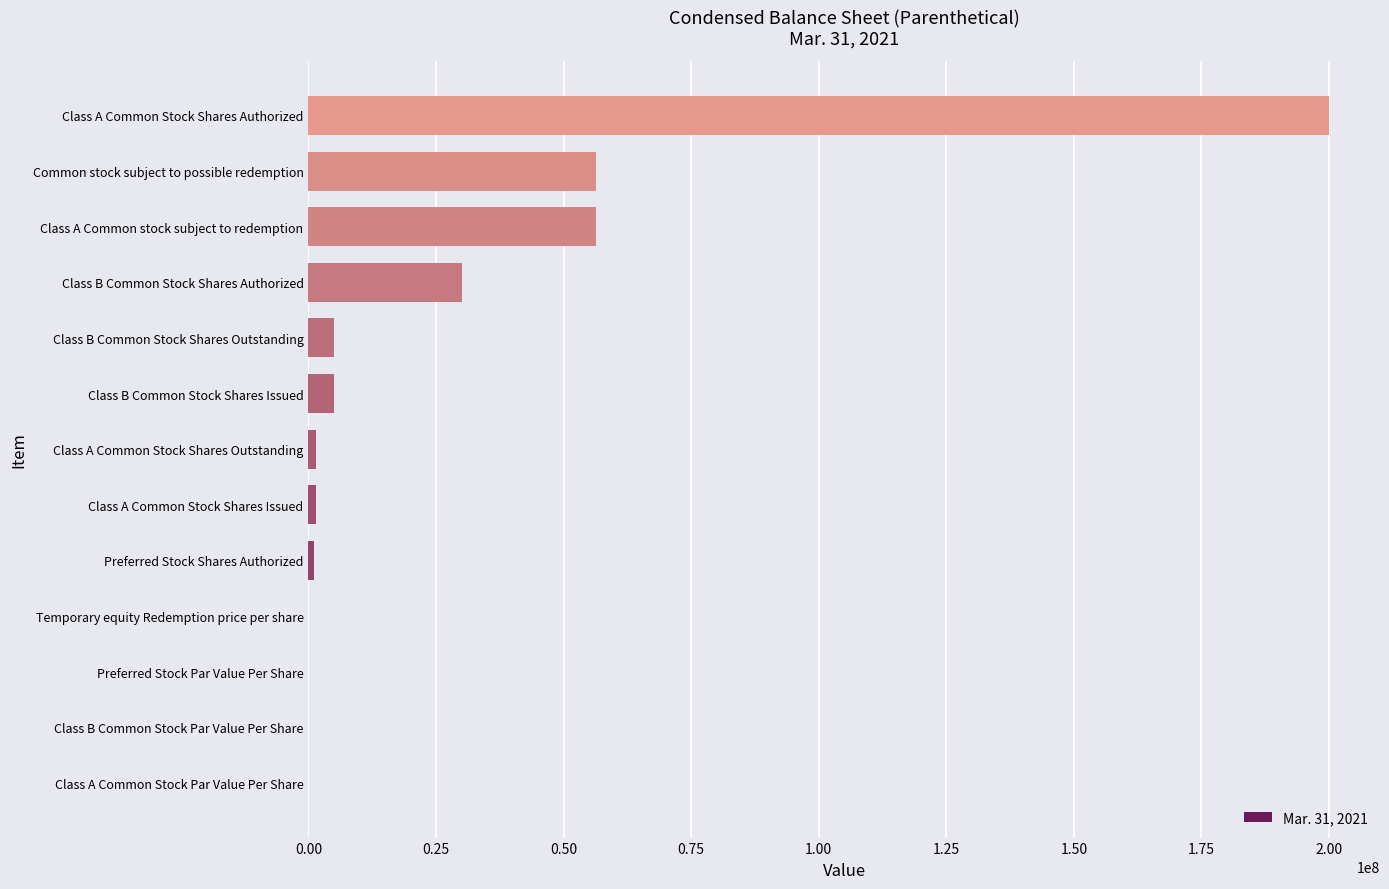

True or false: the data shows 101349356.8 at Class A Common stock subject to redemption.

False